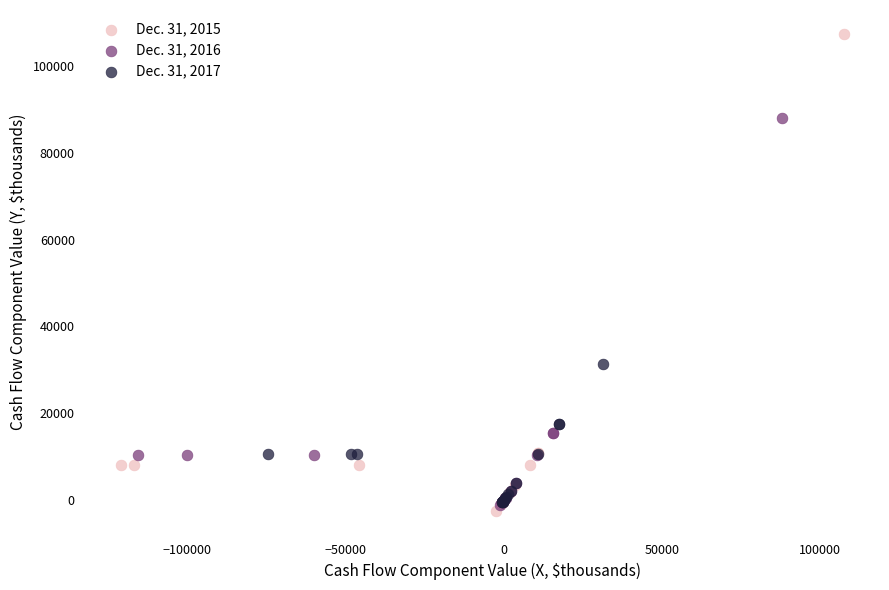

What are all the series names shown in the legend?

Dec. 31, 2015, Dec. 31, 2016, Dec. 31, 2017